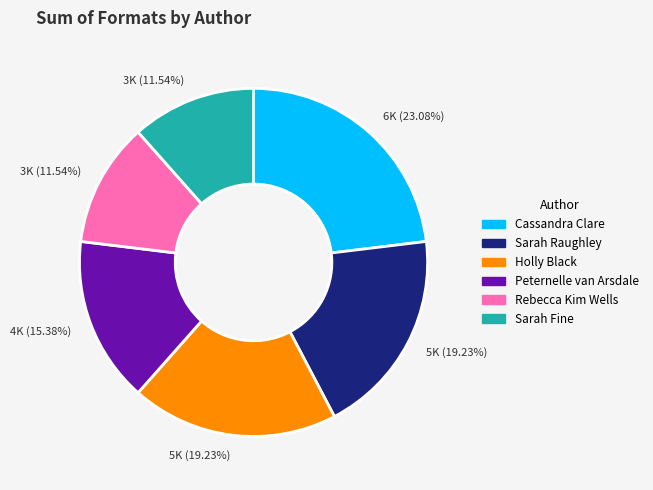

Does any single category account for the majority?

No